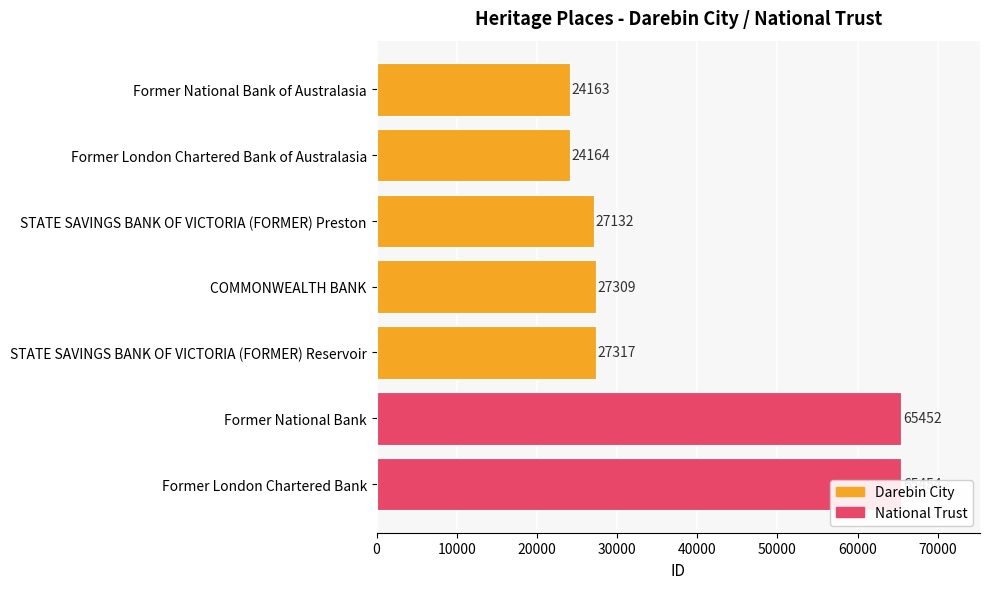

How many bars are there in total?

7